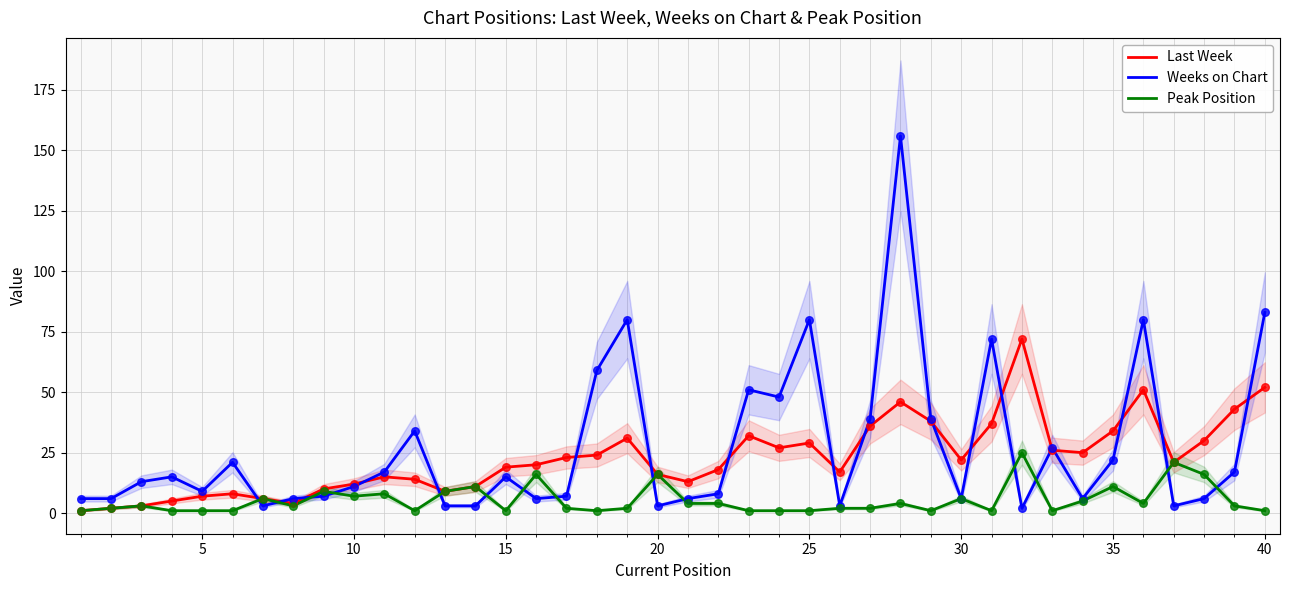

Which series has the widest spread of Y values?

Weeks on Chart